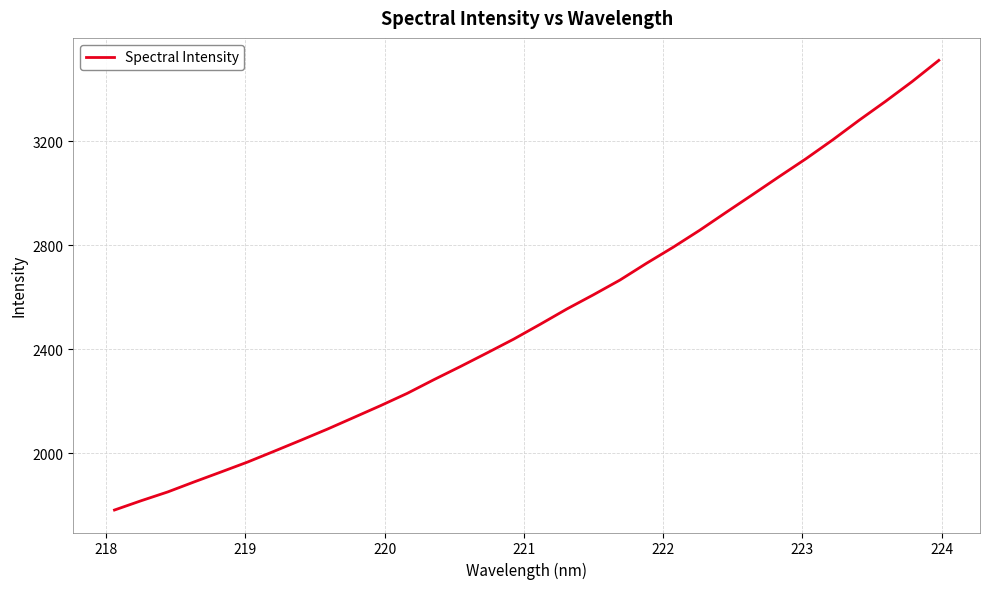

What is the difference between the maximum and minimum values?

1728.2